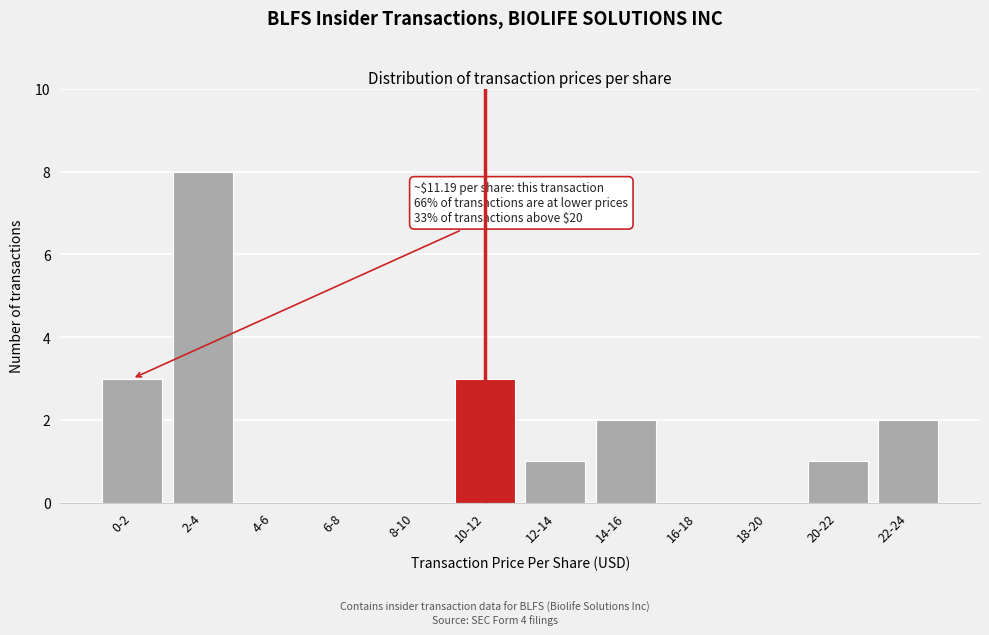

Reading left to right, extract all data points from this chart.

0-2=3	2-4=8	4-6=0	6-8=0	8-10=0	10-12=3	12-14=1	14-16=2	16-18=0	18-20=0	20-22=1	22-24=2